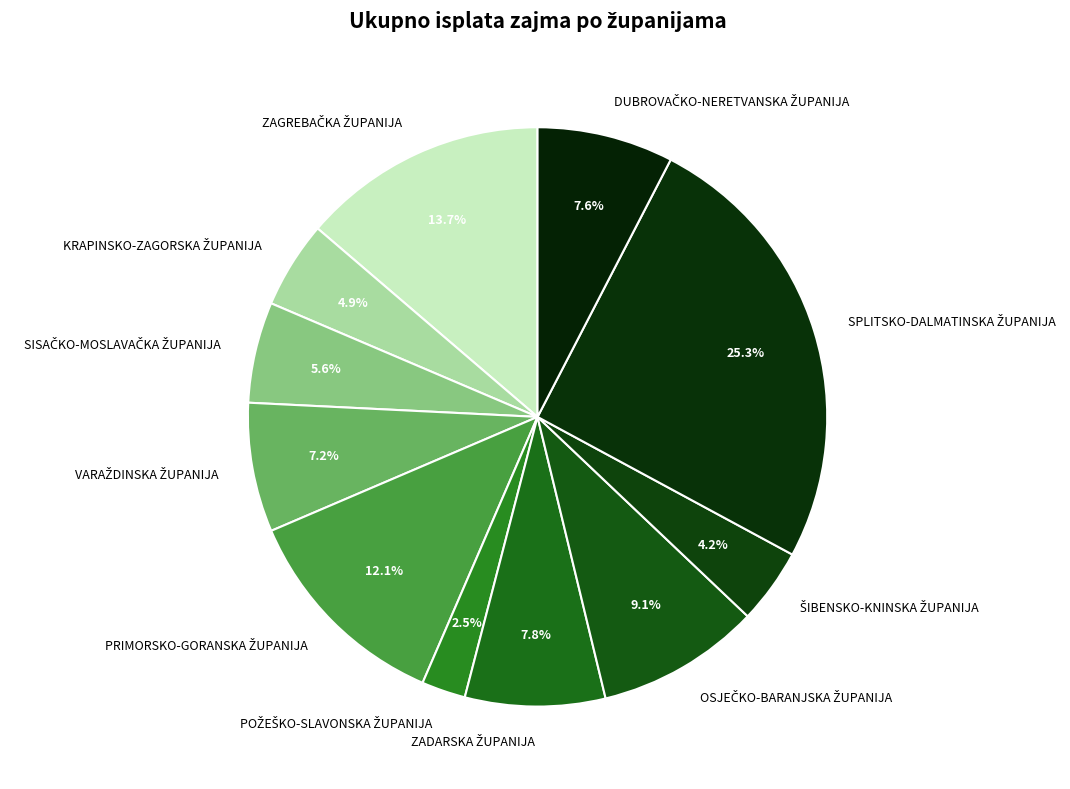

To the nearest percent, what is the difference between the largest and smallest slice percentages?

23%